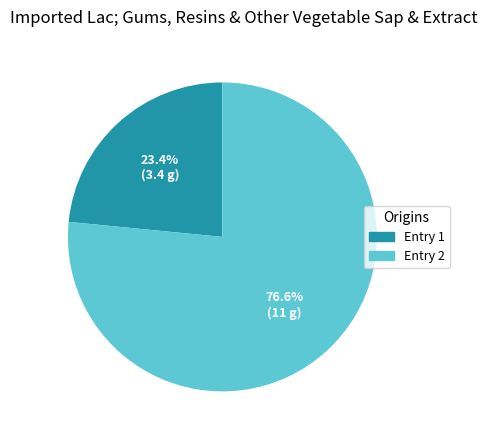

Is there a majority slice in this chart?

Yes